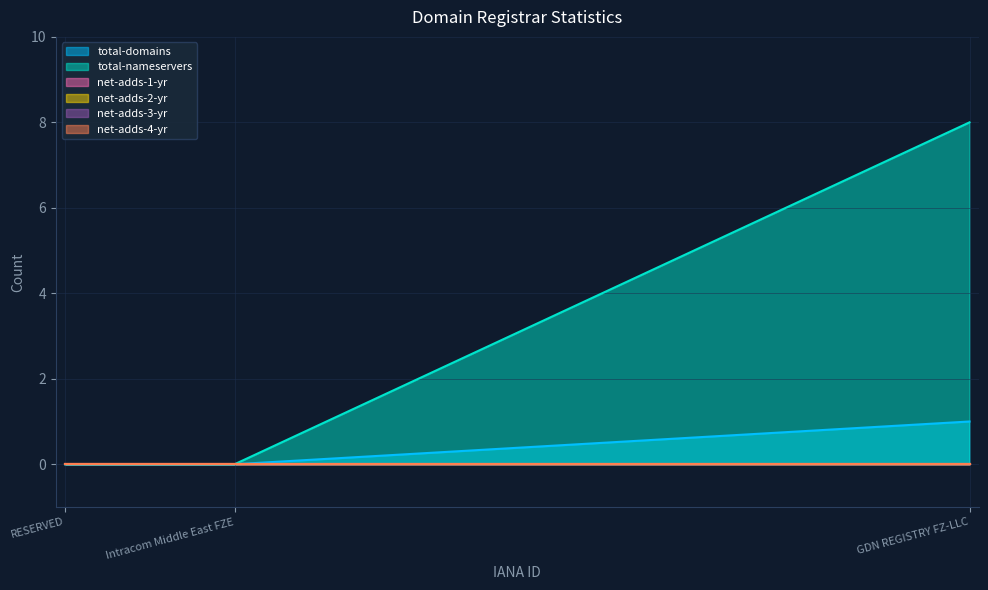

At which category is the sum across all series the highest?

GDN REGISTRY FZ-LLC